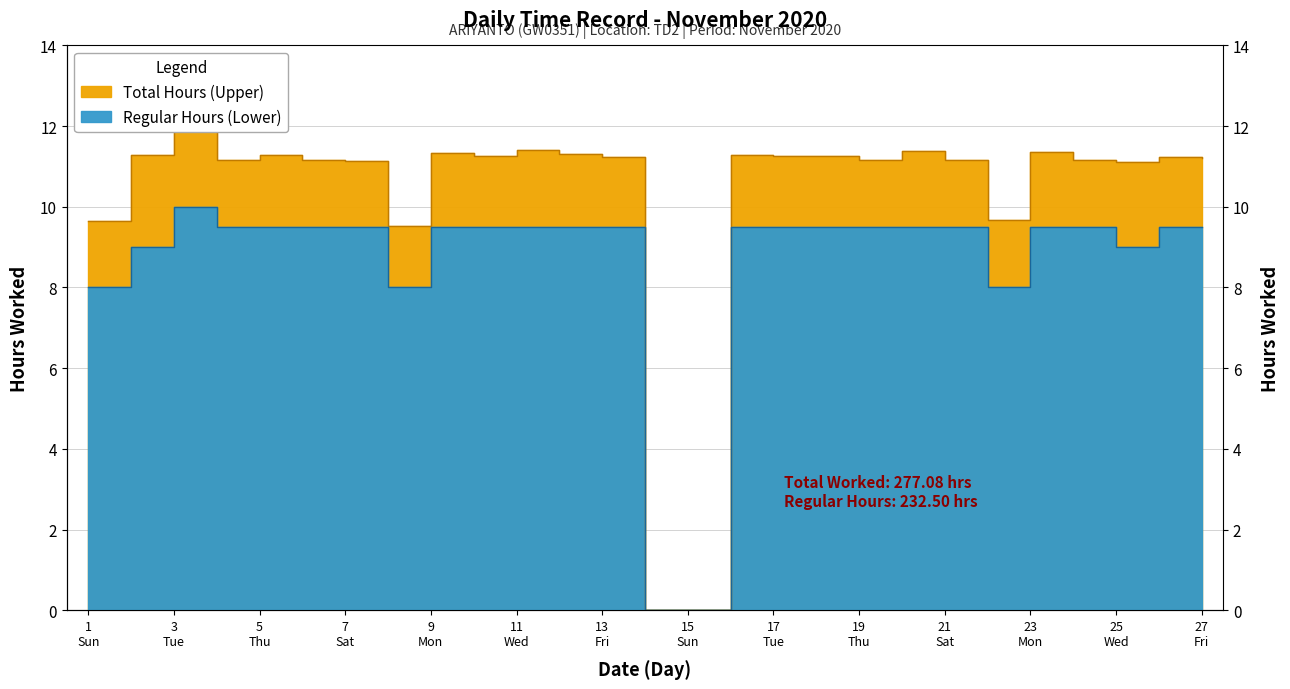

Is it true that Total Hours (Upper) equals 9.7 at 22?

True